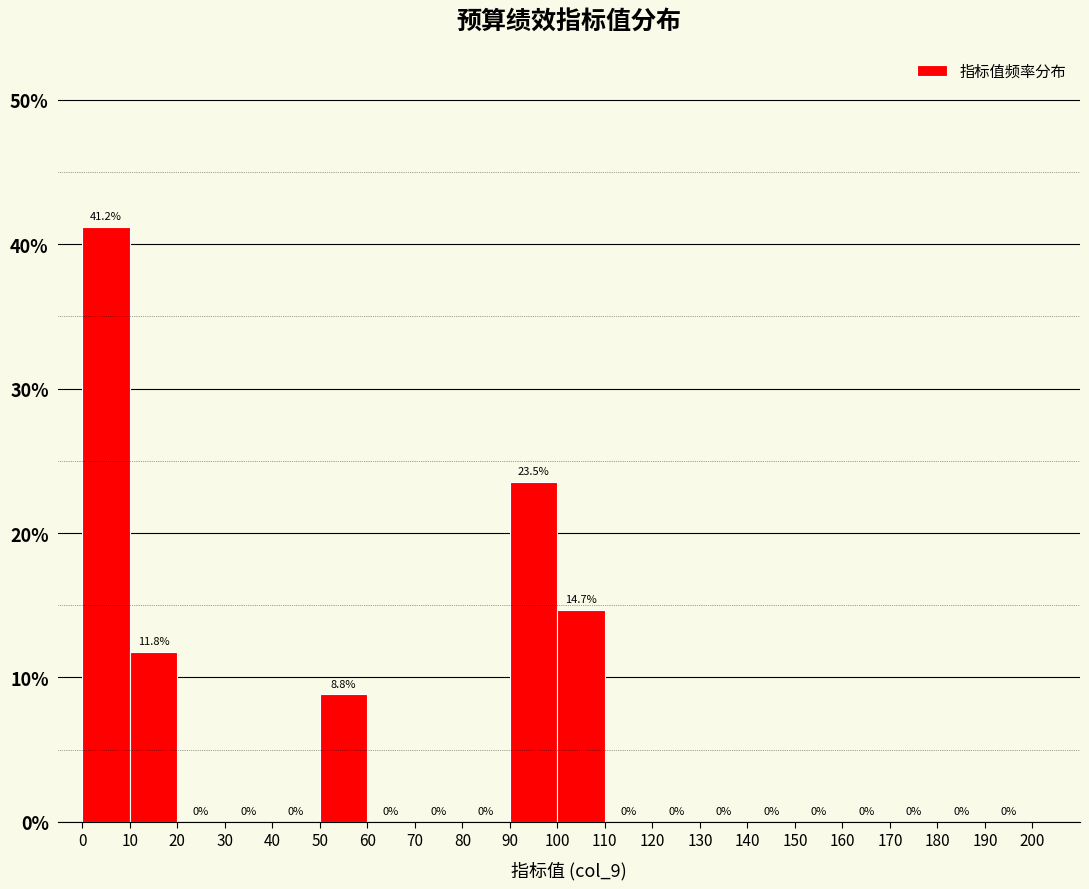

Which range on the x-axis has the tallest bar?

0 to 10